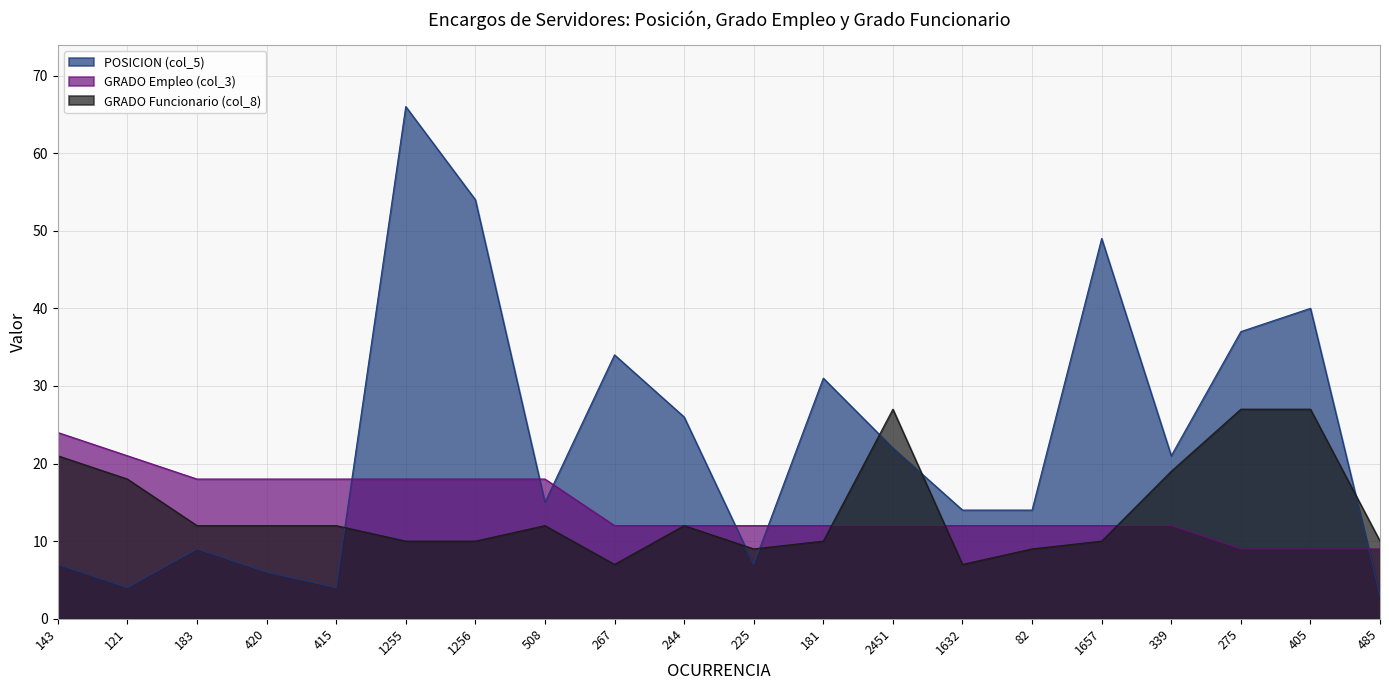

Between 339 and 275, which series saw the biggest shift?

POSICION (col_5)